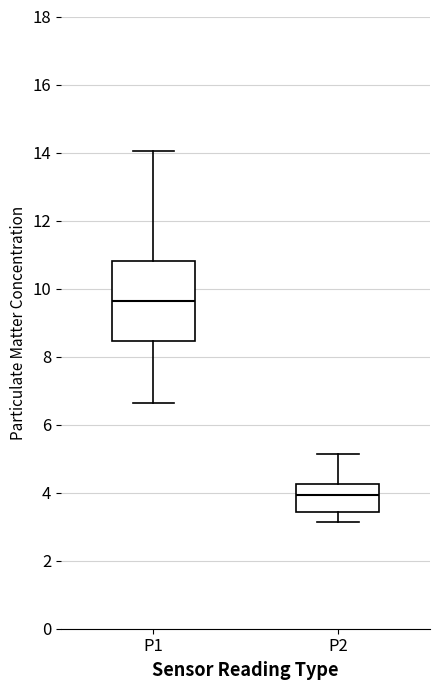

Reading left to right, transcribe this box plot: for each box, give where its median line is, the range the box spans, and where its two whiskers end, as read against the y-axis. The values are not printed on the chart, so give them approximately, as read against the axis.

P1: median 9.6, box 8.4 to 10.8, whiskers 6.6 to 14.0
P2: median 4.0, box 3.4 to 4.2, whiskers 3.2 to 5.2